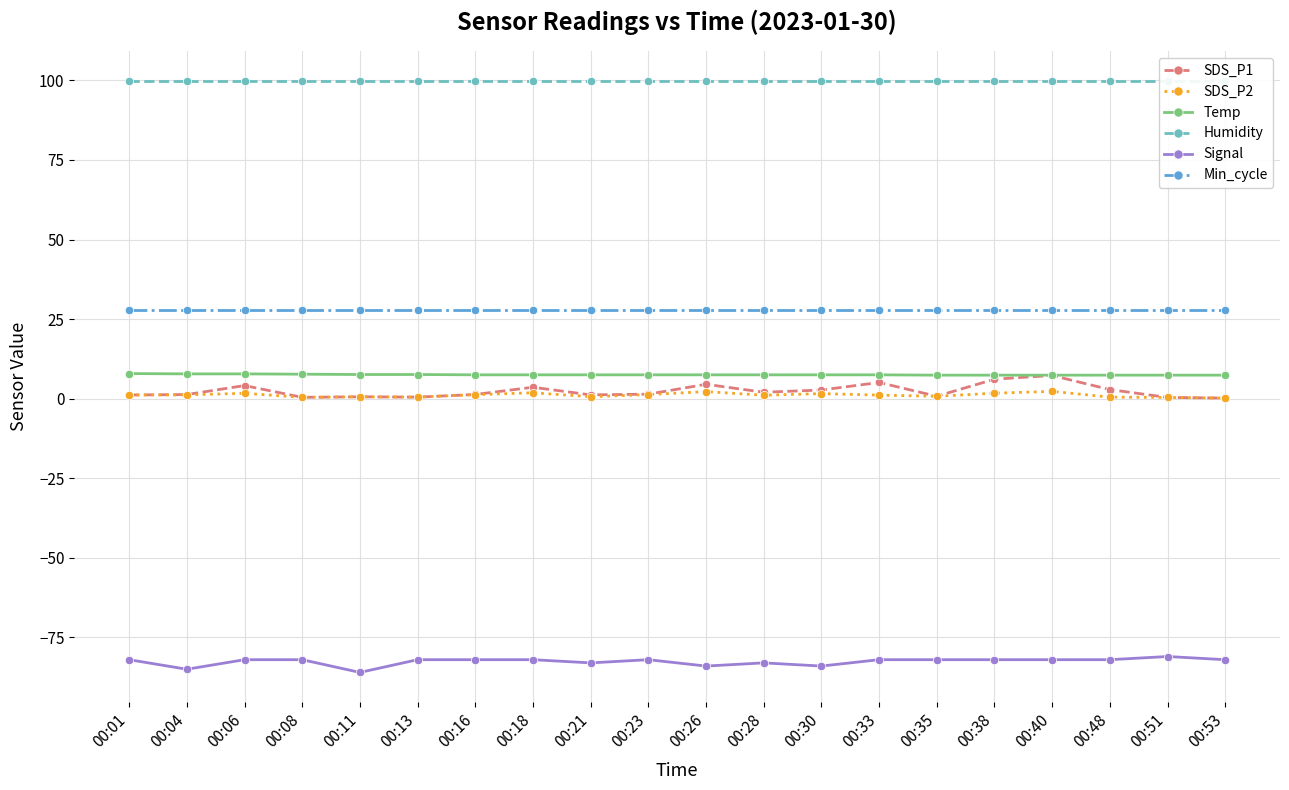

Which has a higher value, 00:35 or 00:13?

00:35